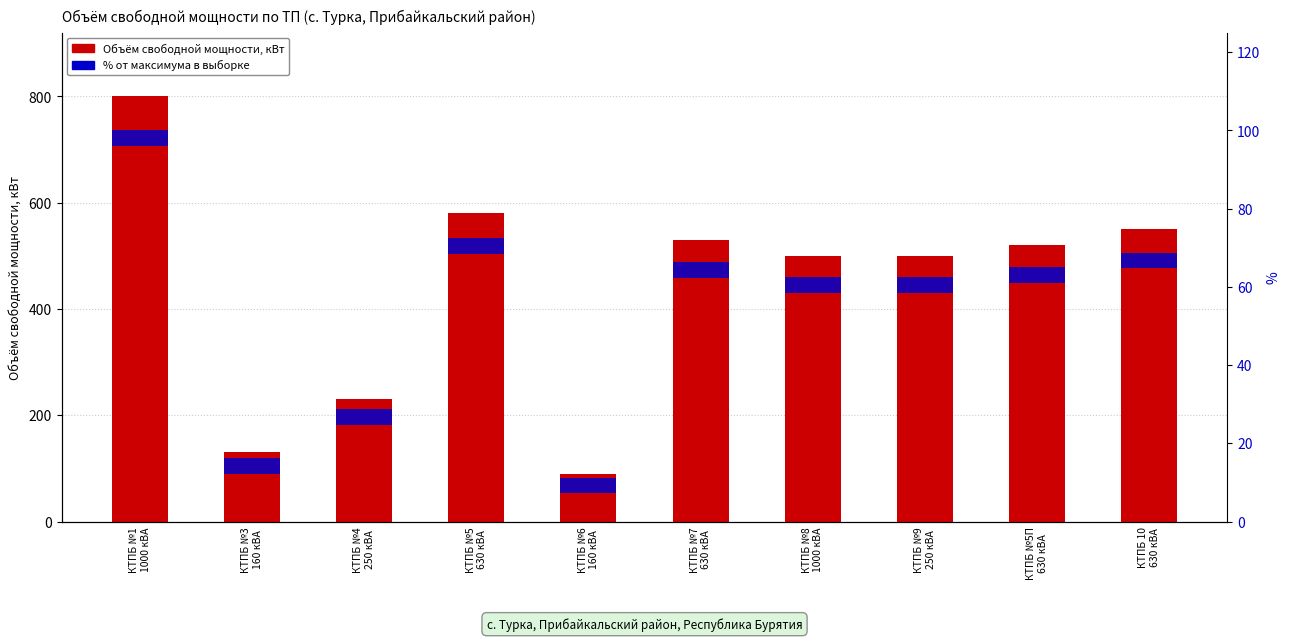

Is it true that % от максимума equals 2 at КТПБ №9
250 кВА?

False